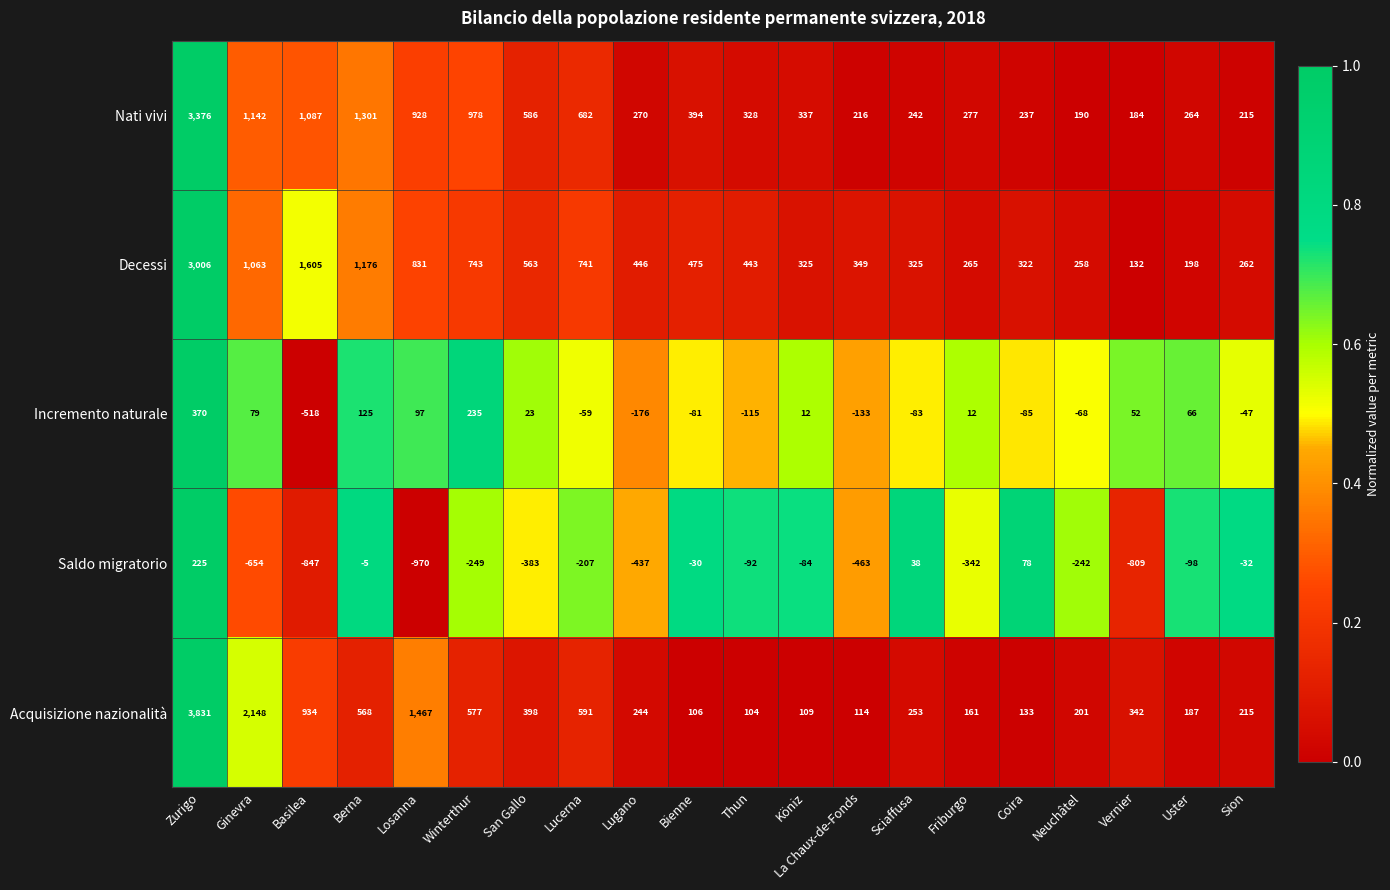

How many categories are shown in the chart?

20